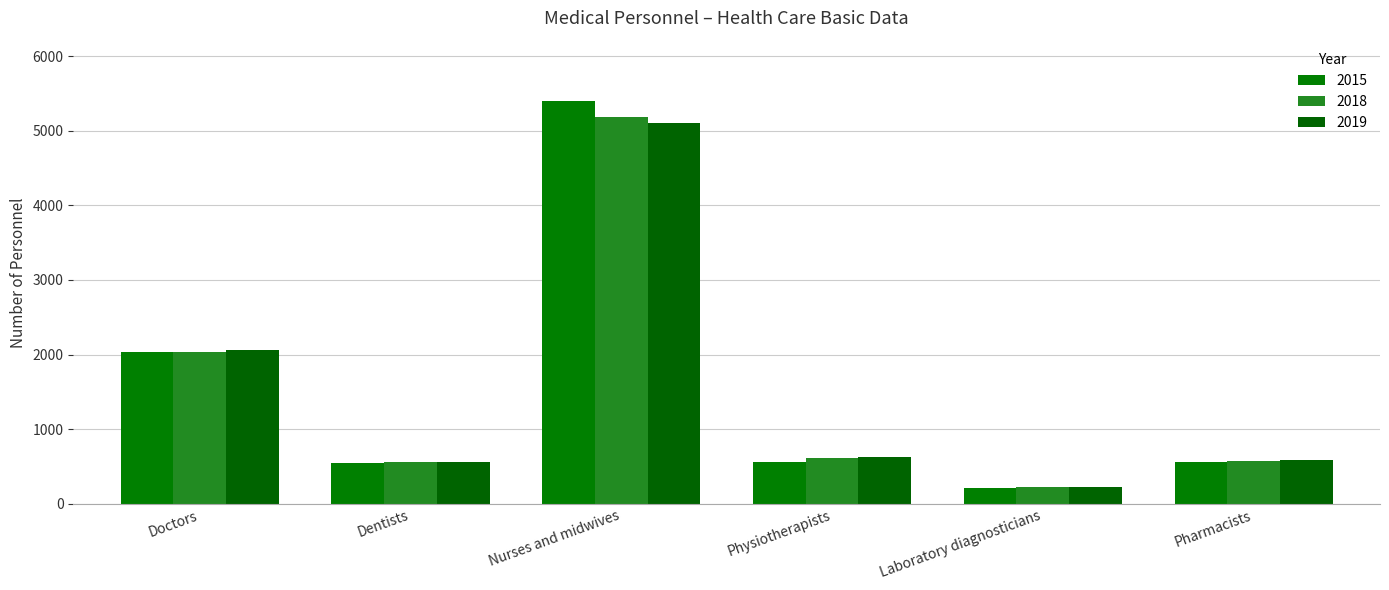

How many data points does each series have?

6